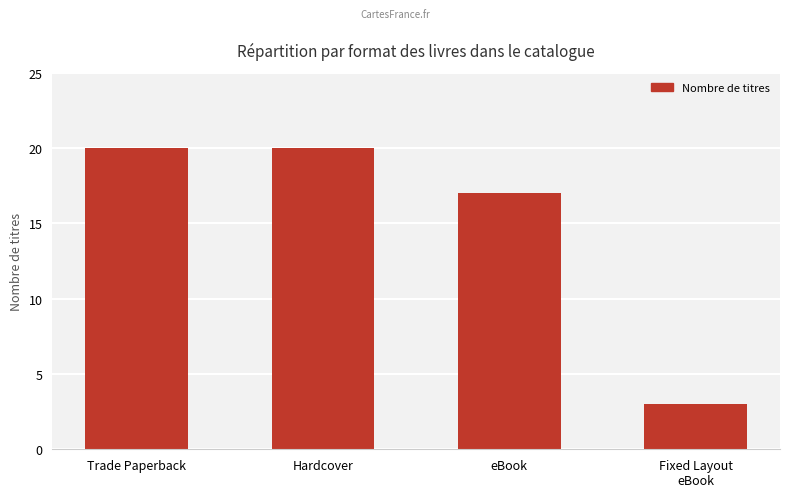

What is the minimum value shown in the chart?

3